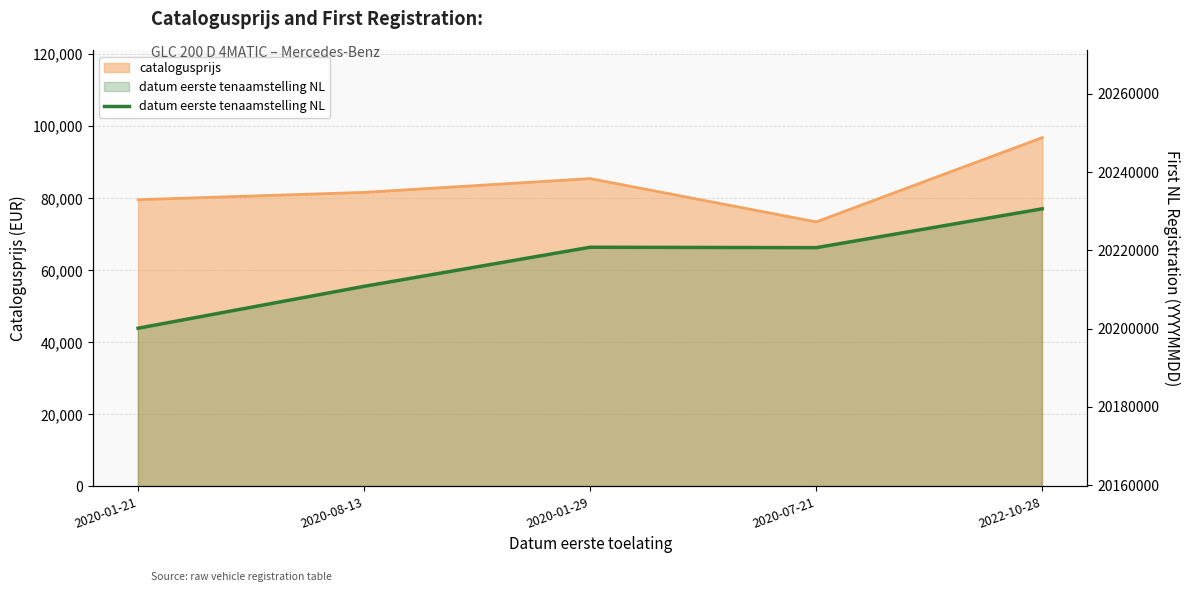

Reading left to right, list all the values displayed in this chart.

20200121	20210823	20220811	20220706	20230630